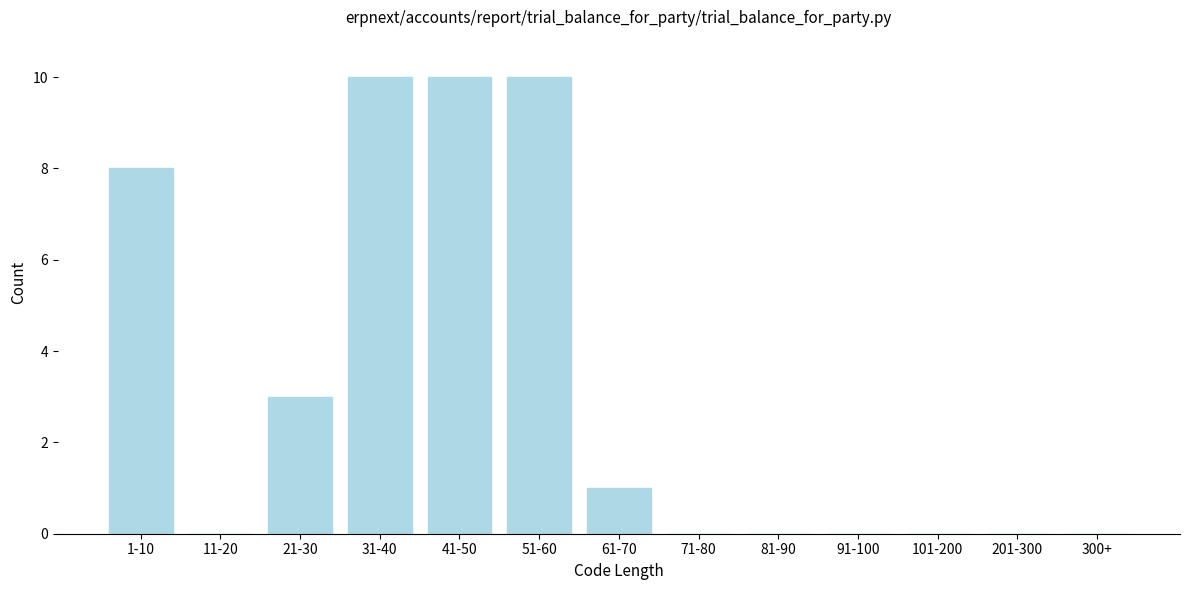

Reading right to left, what are all the values shown in this chart?

300+=0	201-300=0	101-200=0	91-100=0	81-90=0	71-80=0	61-70=1	51-60=10	41-50=10	31-40=10	21-30=3	11-20=0	1-10=8